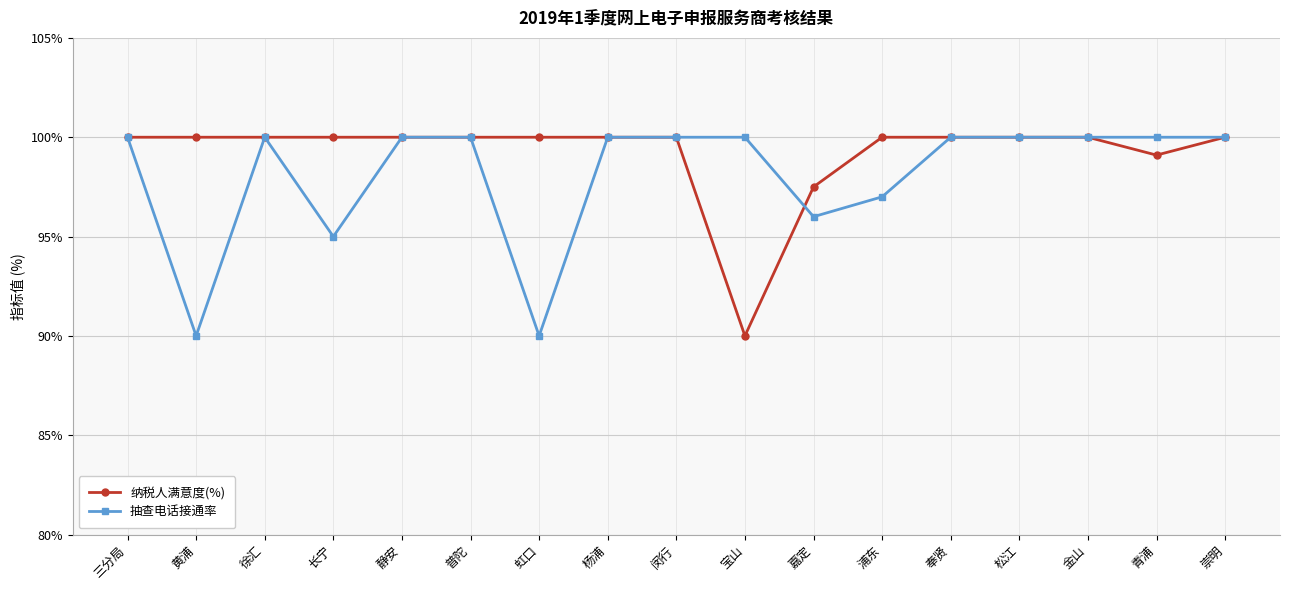

Between 嘉定 and 浦东, which series saw the biggest shift?

纳税人满意度(%)